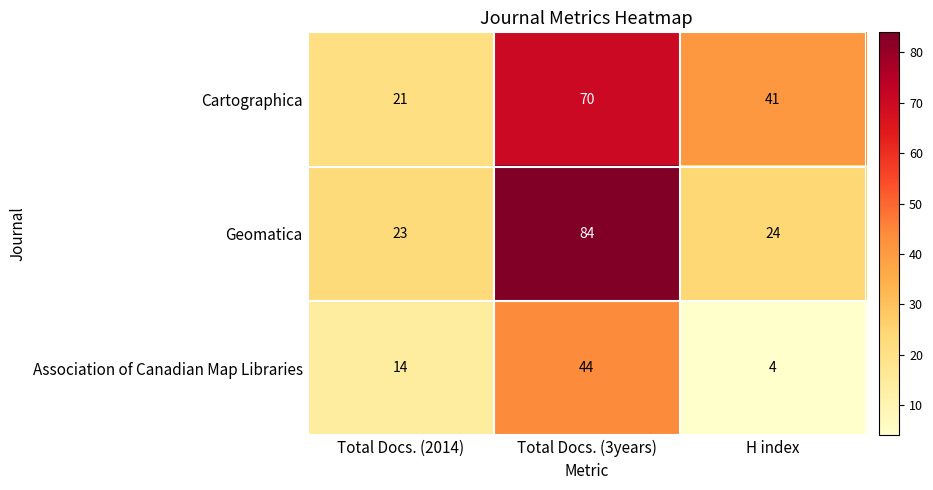

Reading right to left, transcribe all the data shown in this chart.

Cartographica: H index=41	Total Docs. (3years)=70	Total Docs. (2014)=21
Geomatica: H index=24	Total Docs. (3years)=84	Total Docs. (2014)=23
Association of Canadian Map Libraries: H index=4	Total Docs. (3years)=44	Total Docs. (2014)=14